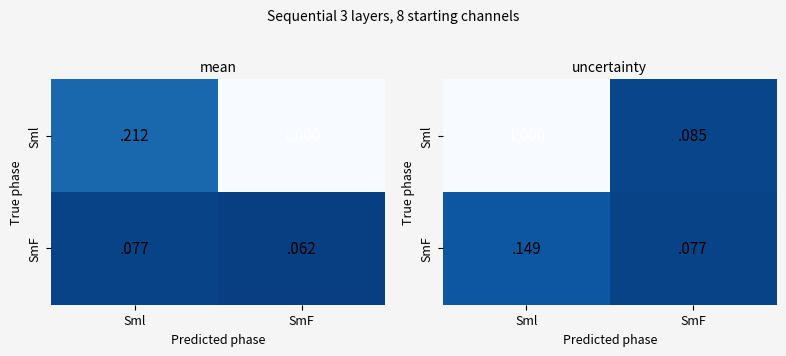

What is the sum of the Sml values at Sml and SmF?

1.1